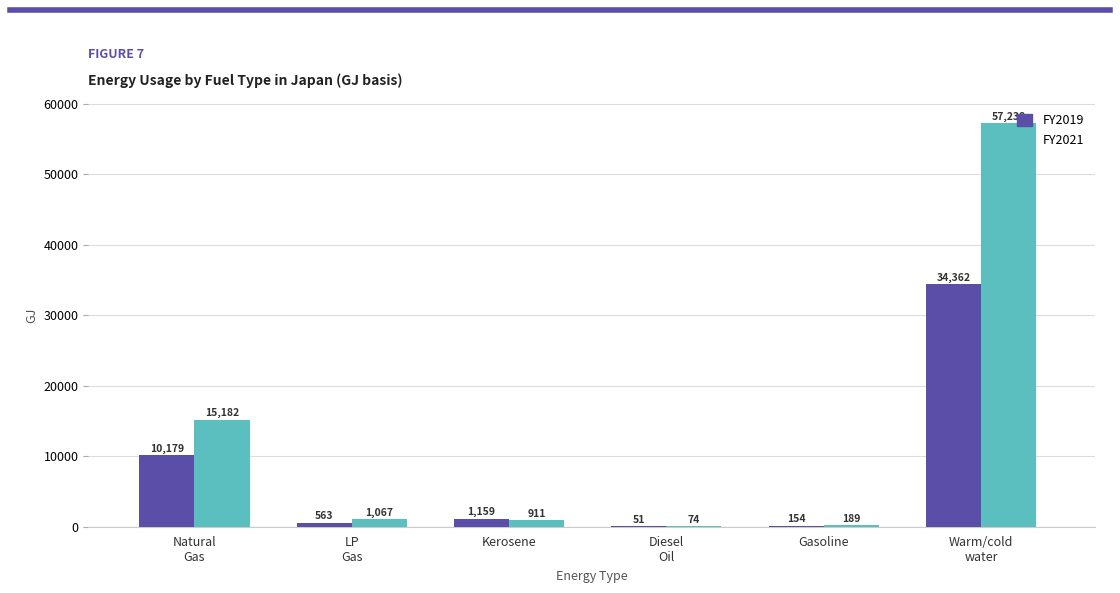

The value of FY2019 at Diesel
Oil is 51.1. True or false?

True